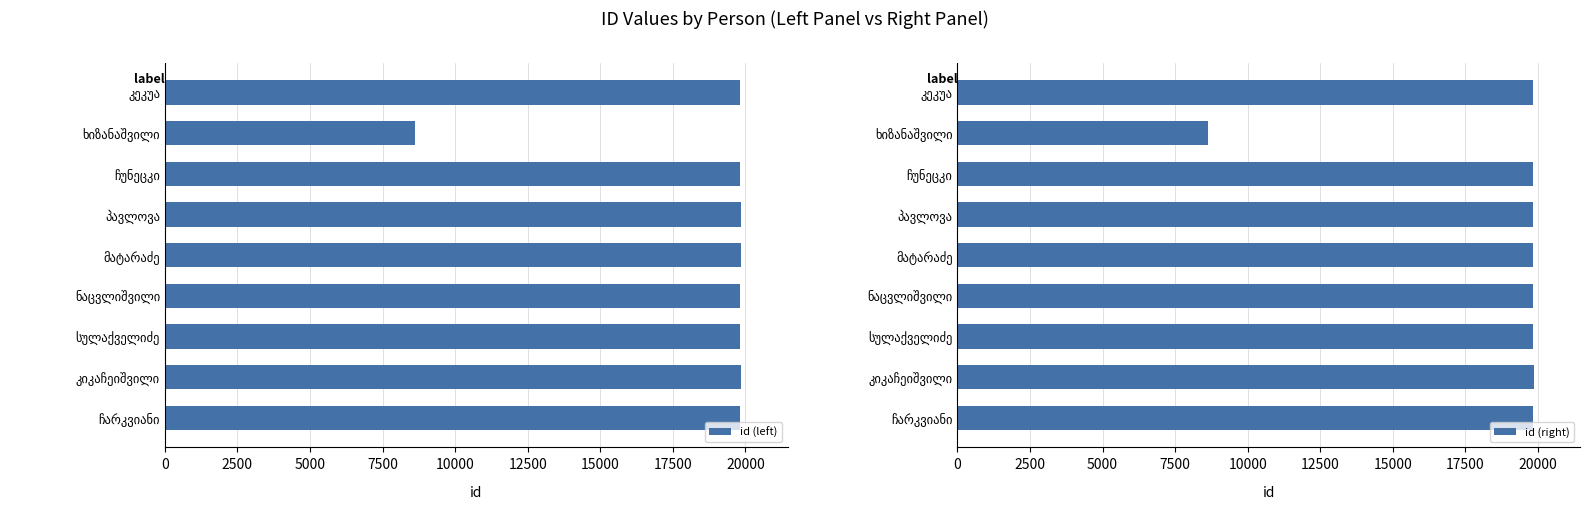

What is the value of the id (right) bar at the 5th from the left?

19830